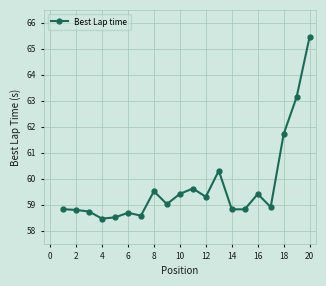

What is the difference between the maximum and minimum values?

7.0